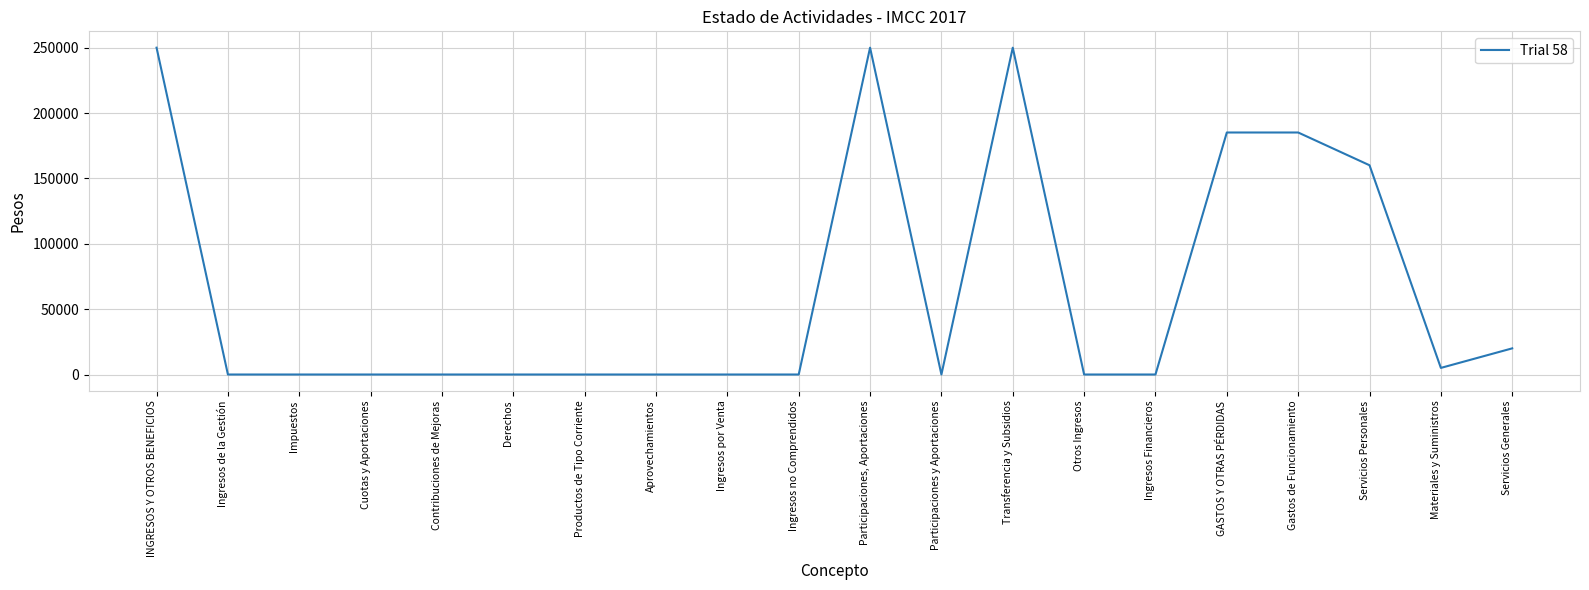

The value at Transferencia y Subsidios is 250000.0. True or false?

True